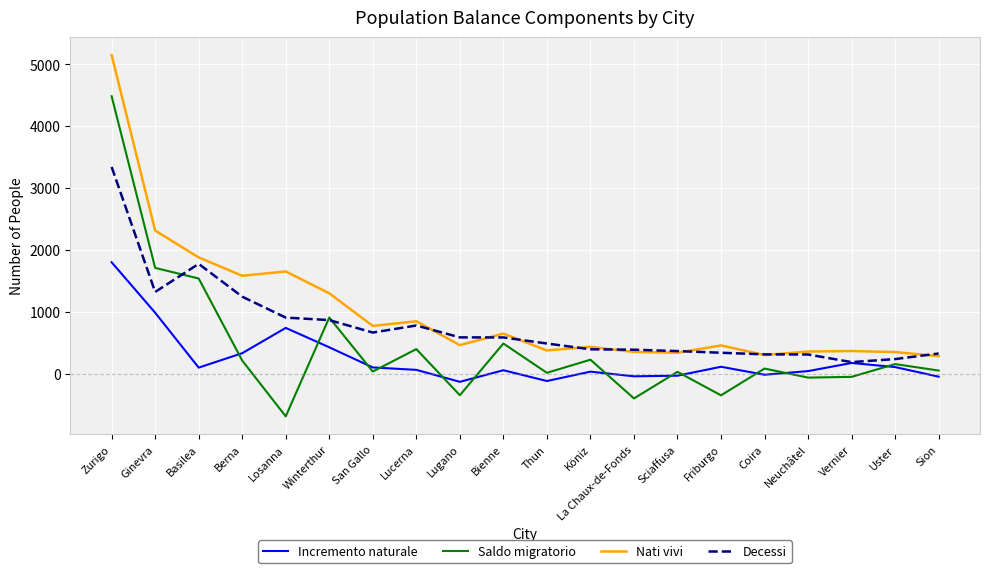

True or false: Saldo migratorio and Nati vivi cross at least once.

False